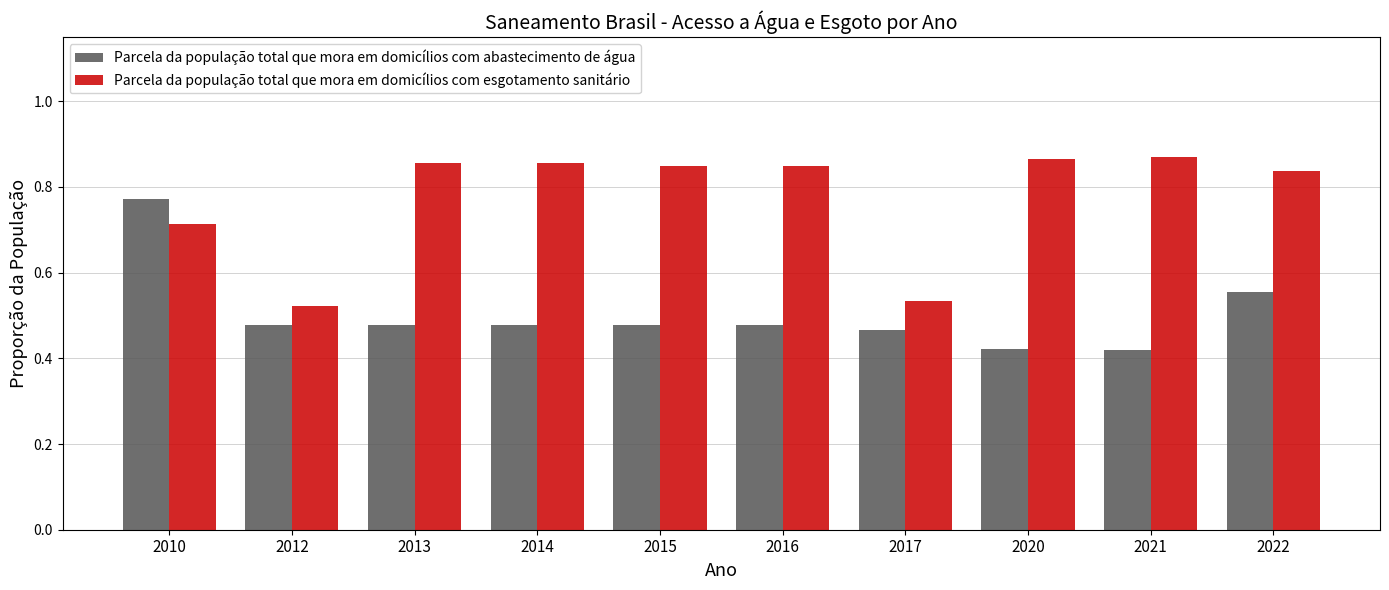

What is the sum of all Parcela da população total que mora em domicílios com esgotamento sanitário values?

7.8